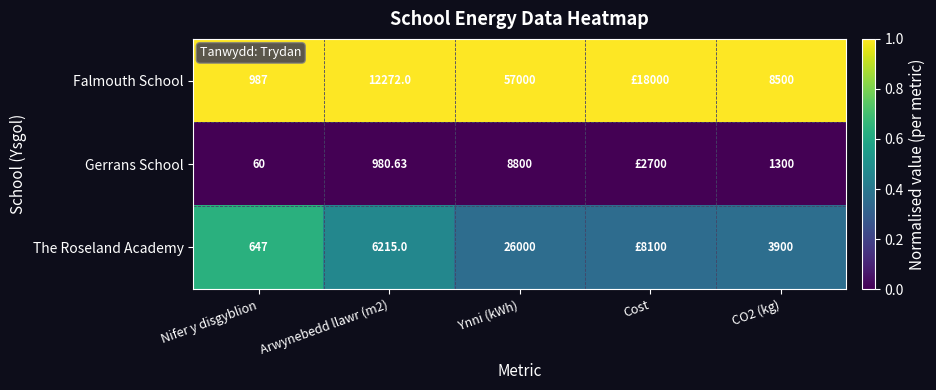

At Nifer y disgyblion, list the series in order from smallest to largest.

Gerrans School, The Roseland Academy, Falmouth School